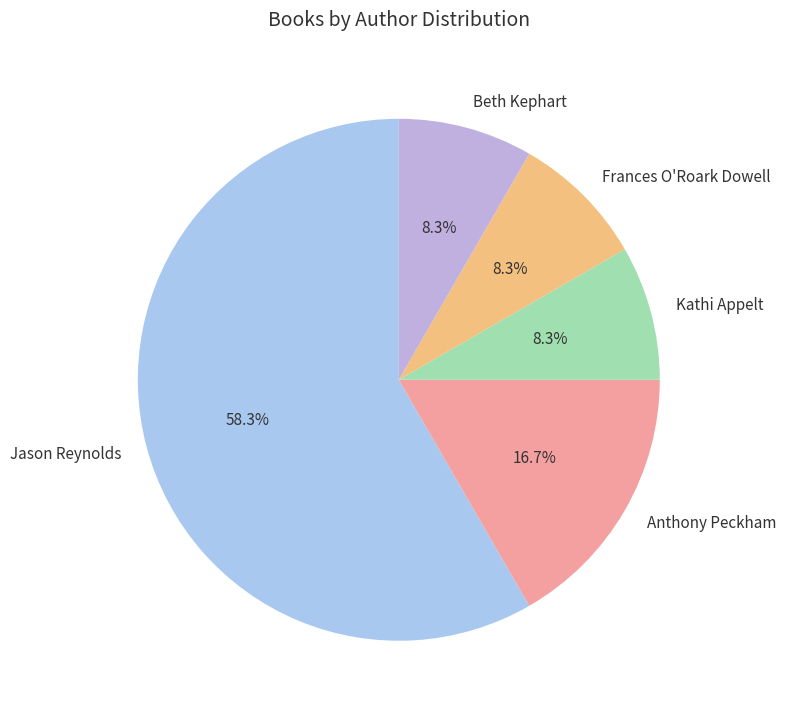

What is the total percentage of Jason Reynolds and Beth Kephart?

66.7%